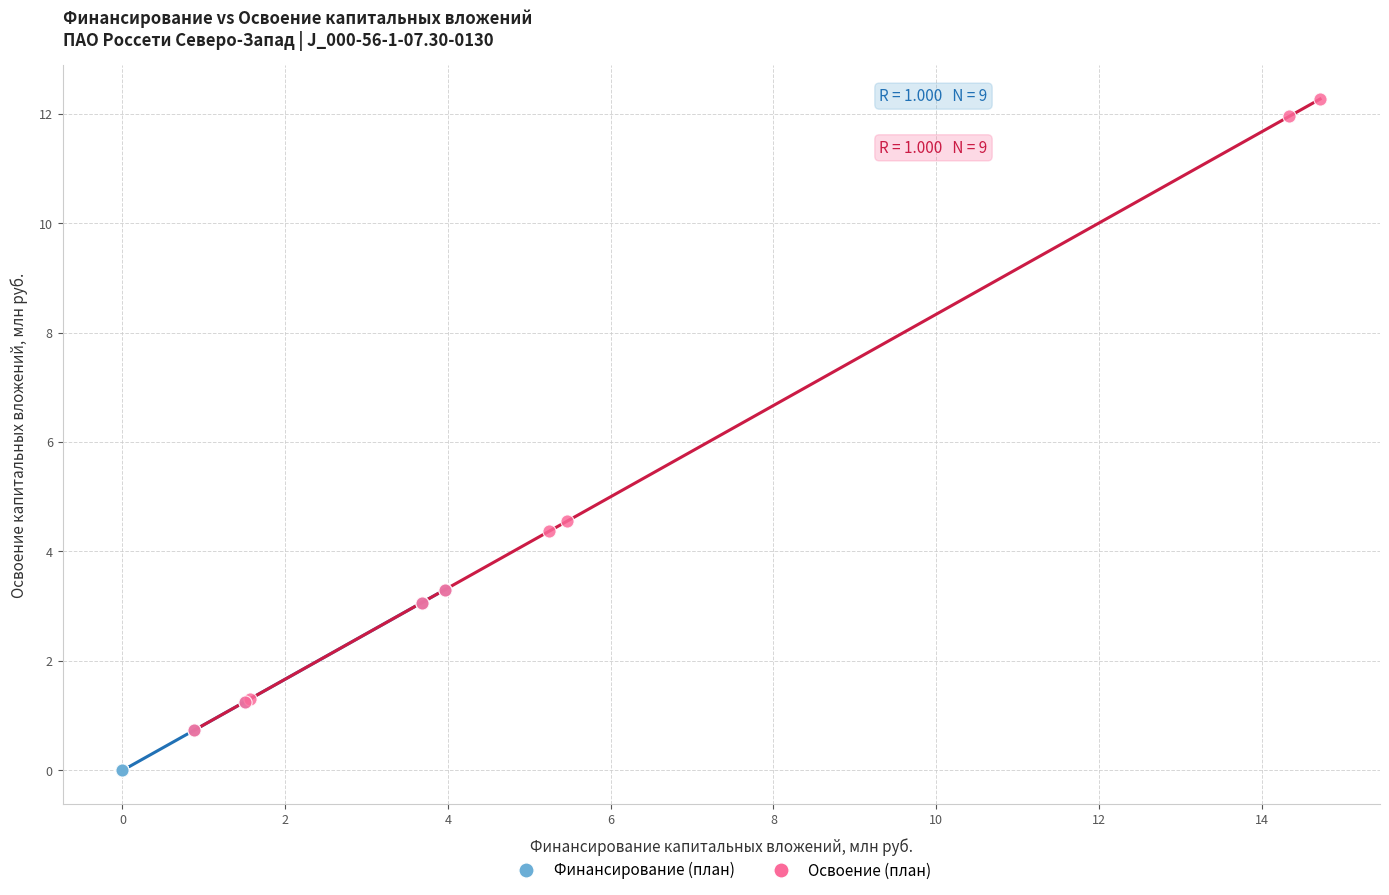

Which series contains the lowest Y value?

Финансирование (план)